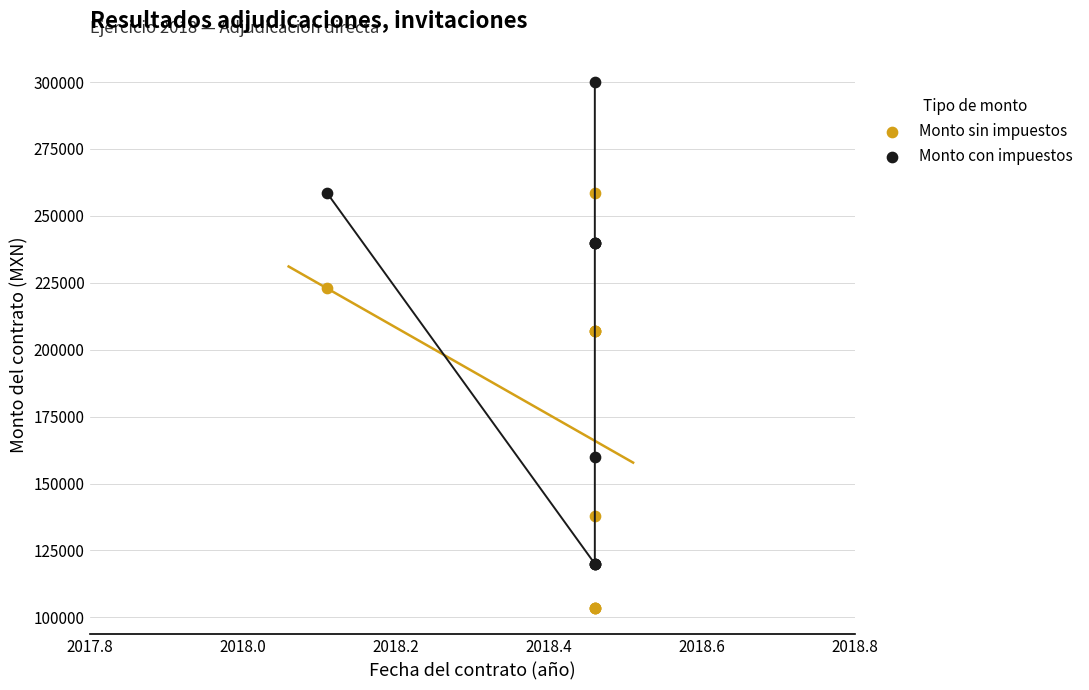

What is the X range (max minus min) for the scatter plot?

0.4